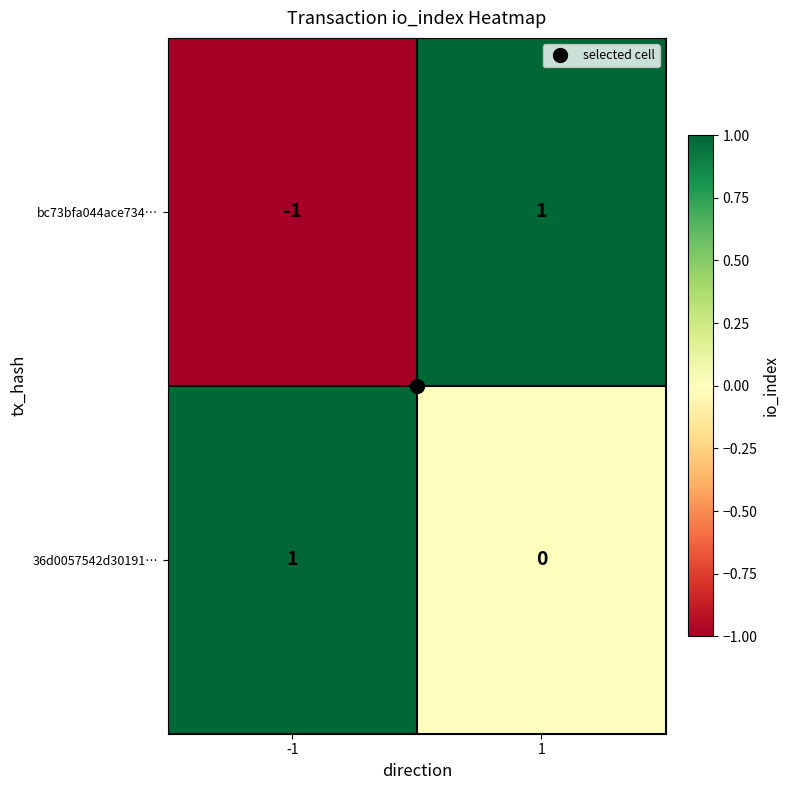

Which series has the largest total across all categories?

36d0057542d30191…